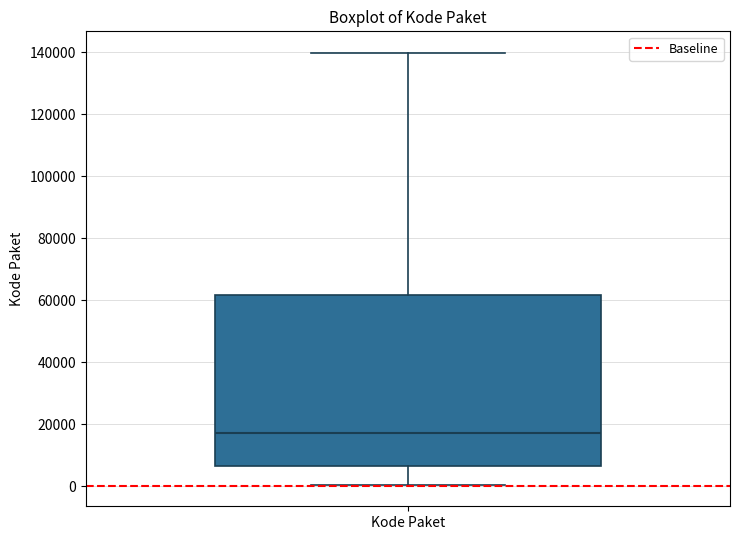

Where is the upper edge of the box for Kode Paket on the y-axis? The values are not printed on the chart, so give them approximately, as read against the axis.

62000